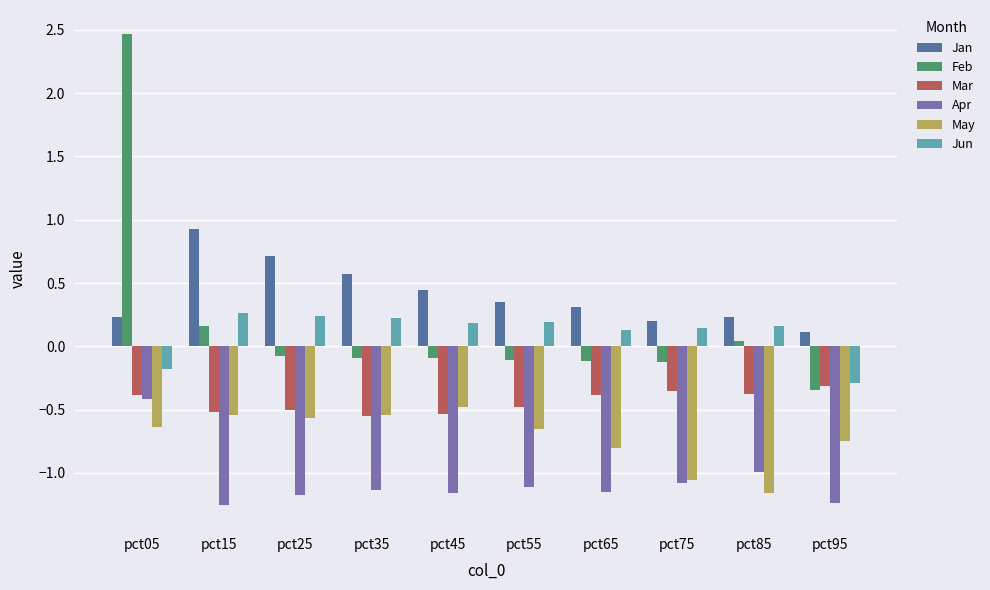

How many bars are there in each group?

6